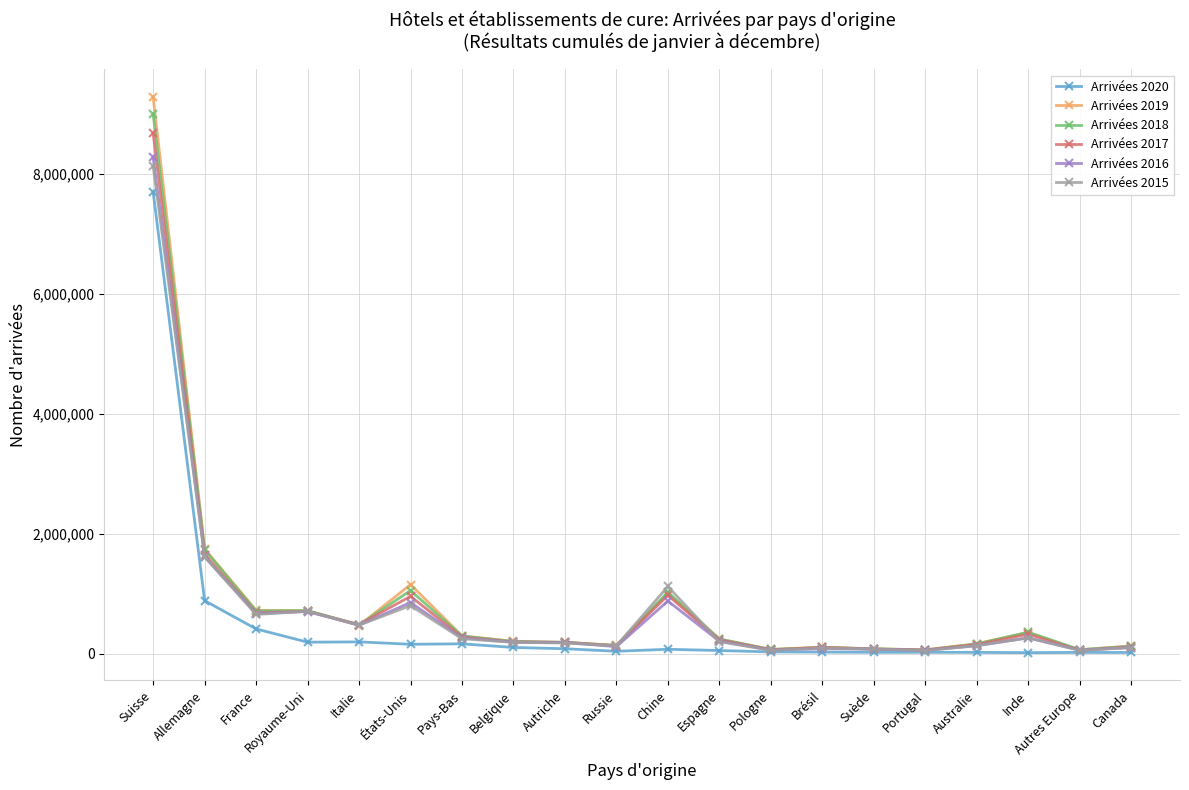

Which series has the largest range (max minus min)?

Arrivées 2019